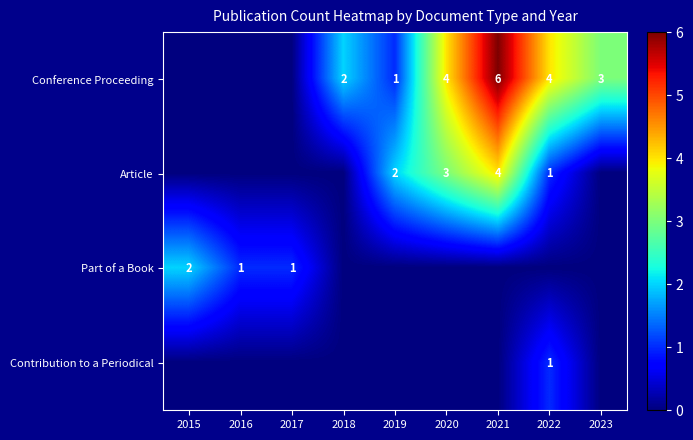

List the series in order of their overall mean, lowest first.

Contribution to a Periodical, Part of a Book, Article, Conference Proceeding